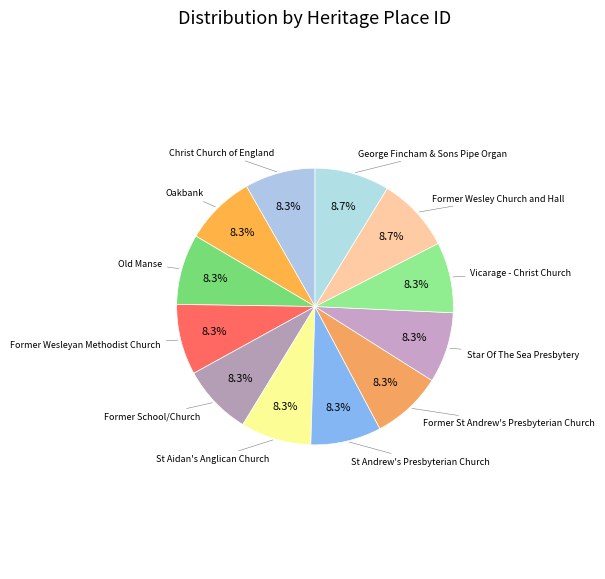

Rank the categories by value from highest to lowest.

George Fincham & Sons Pipe Organ, Former Wesley Church and Hall, Vicarage - Christ Church, Star Of The Sea Presbytery, Former St Andrew's Presbyterian Church, St Andrew's Presbyterian Church, St Aidan's Anglican Church, Former School/Church, Former Wesleyan Methodist Church, Old Manse, Oakbank, Christ Church of England